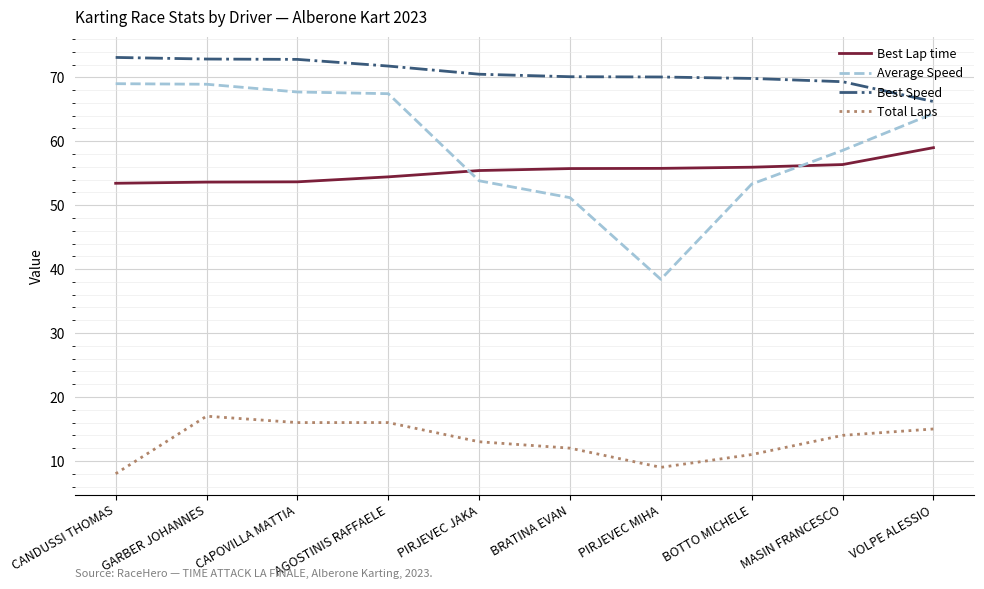

How many Total Laps values are between 11 and 16?

7